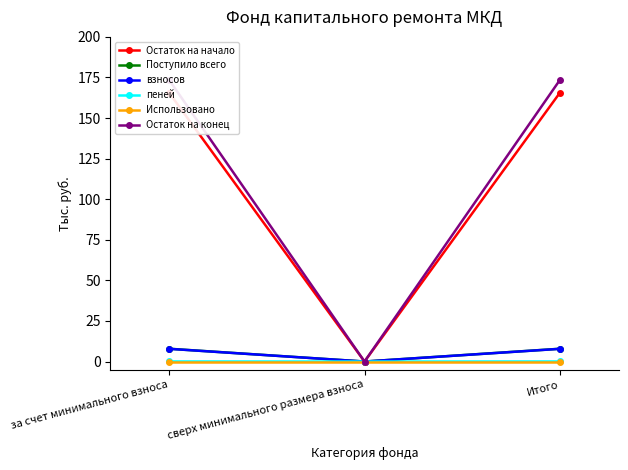

What is the sum of the Остаток на начало values at за счет минимального взноса and сверх минимального размера взноса?

165.6